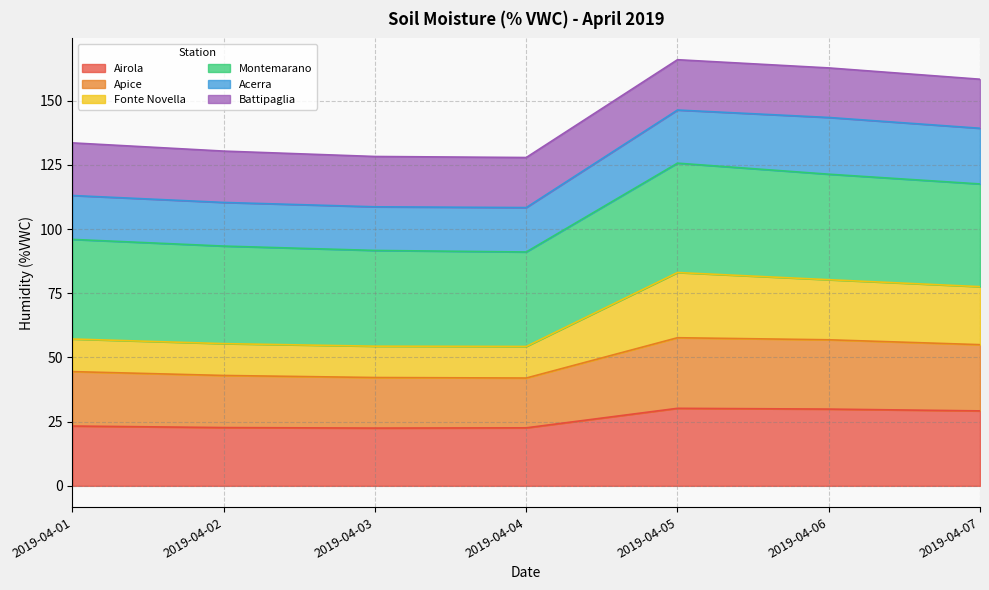

What is the highest value of the Airola series?

30.2